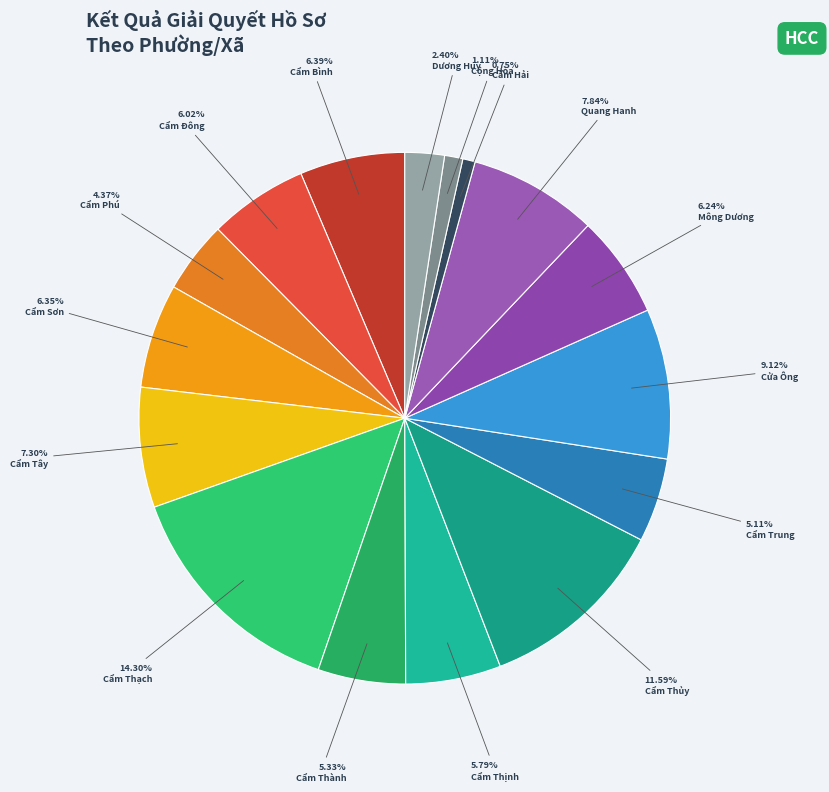

Which slice is the largest?

Cẩm Thạch